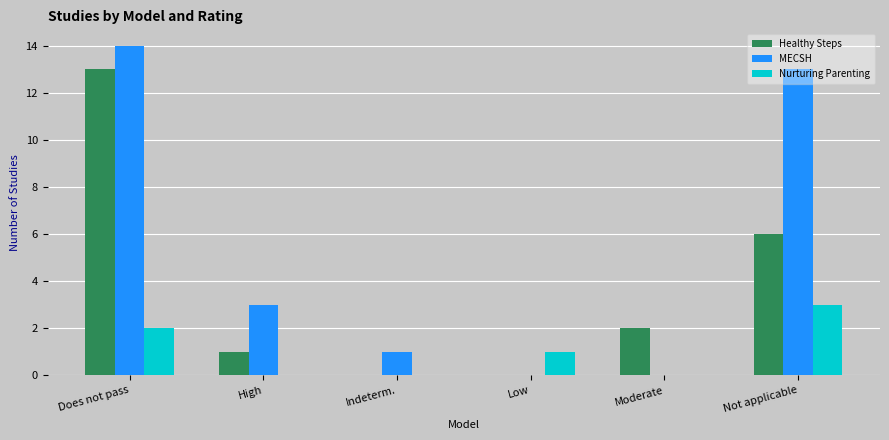

What is the sum of all Healthy Steps values?

22